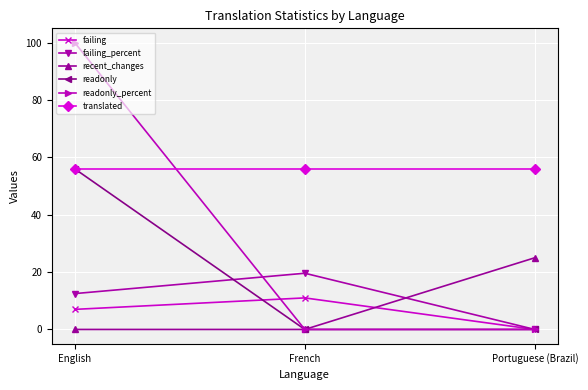

The value of readonly at Portuguese (Brazil) is 29.8. True or false?

False